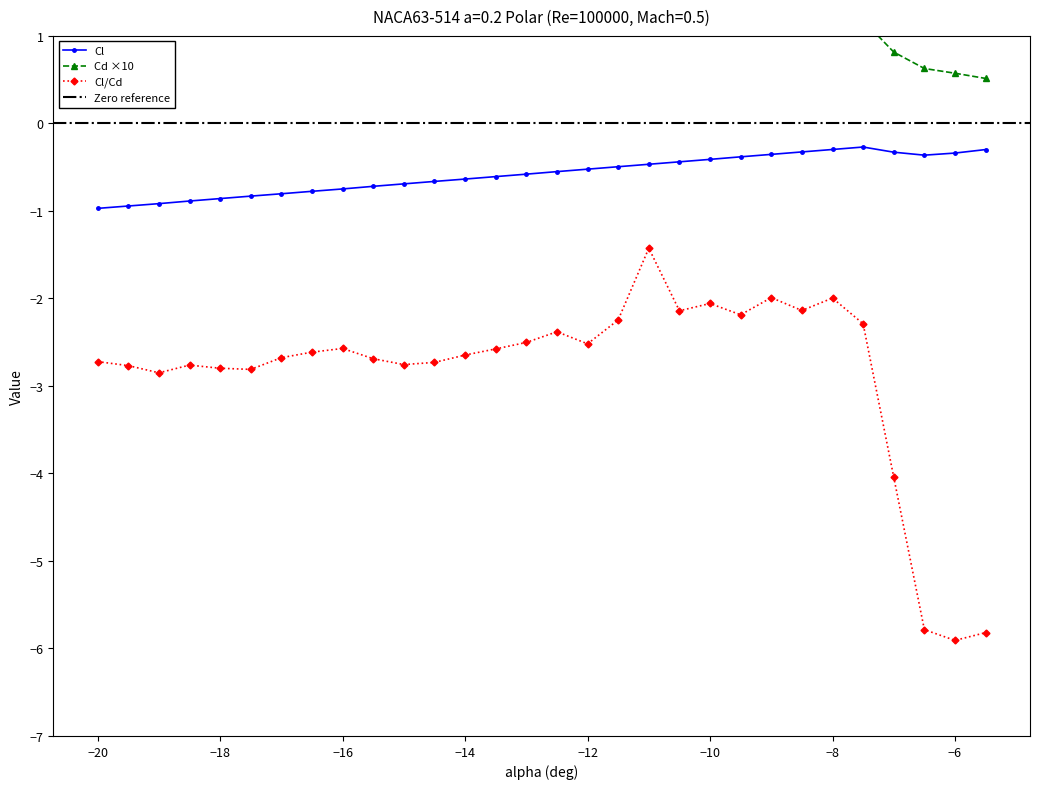

What is the greatest value displayed?

3.6